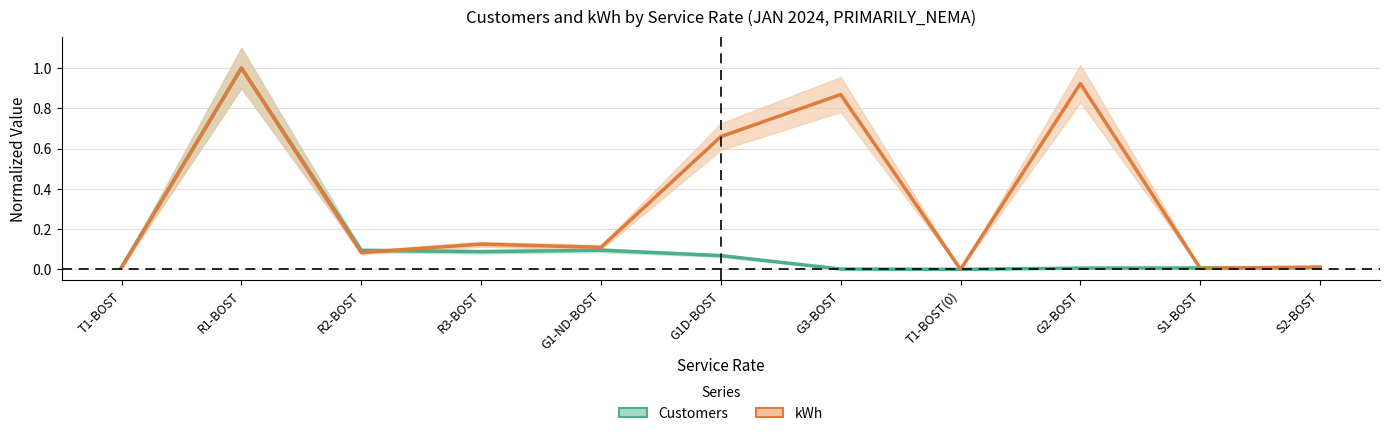

At which label is kWh closest to 0?

T1-BOST(0)